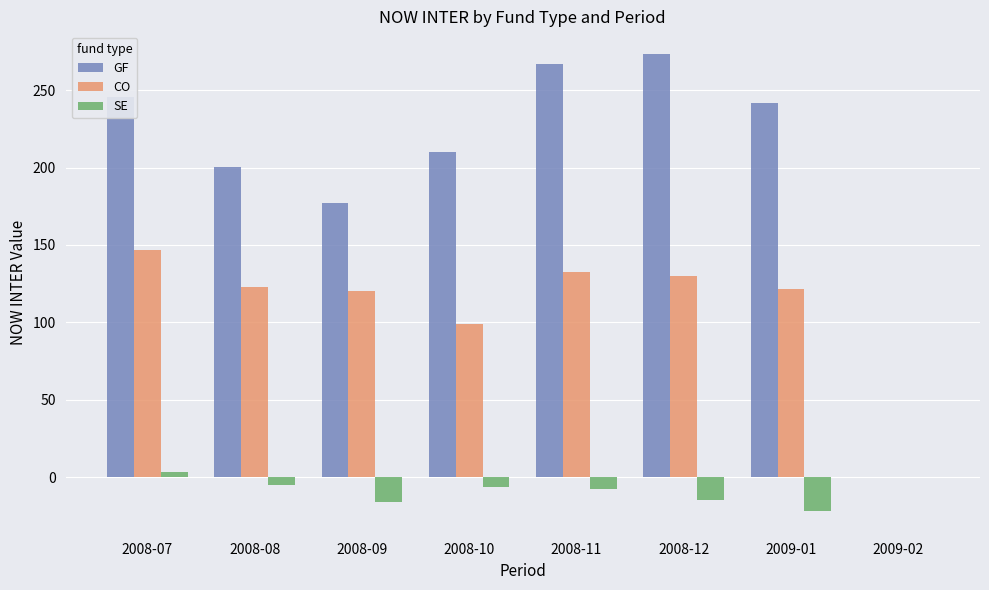

What is the maximum value for CO?

147.0